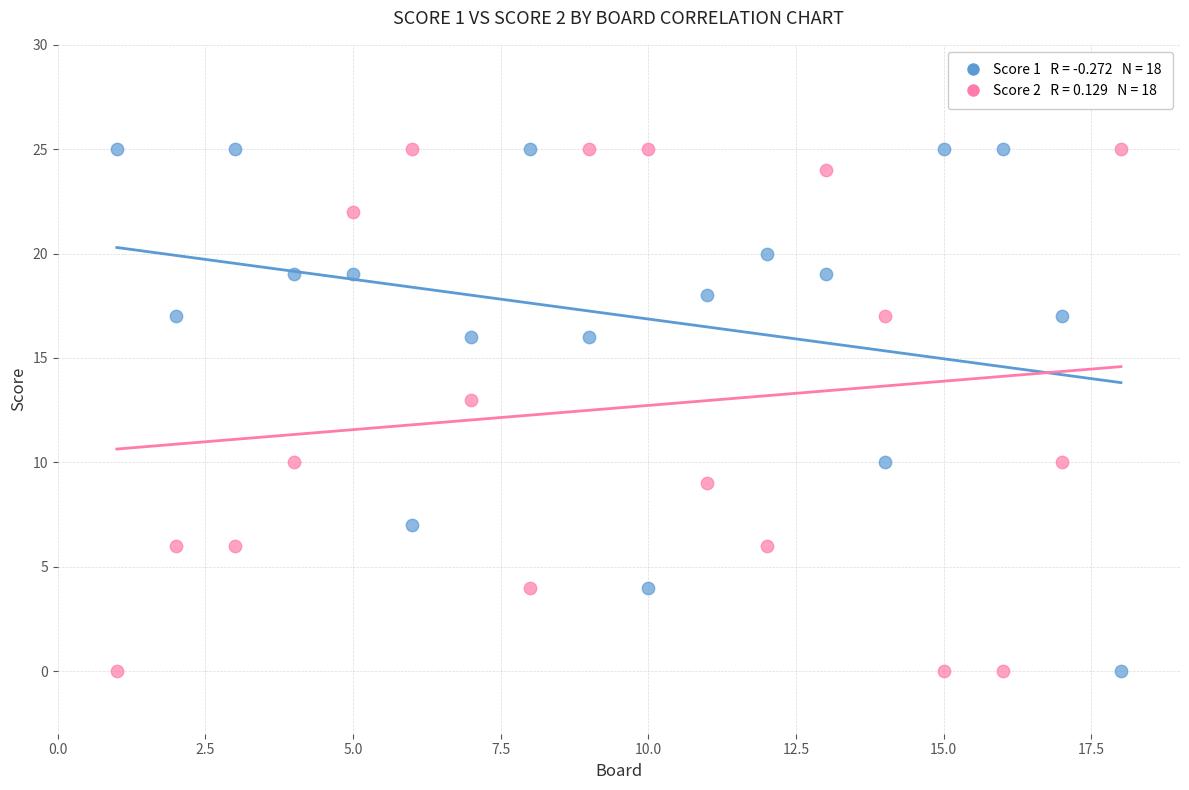

Across all data points, what is the range of X values (max minus min)?

17